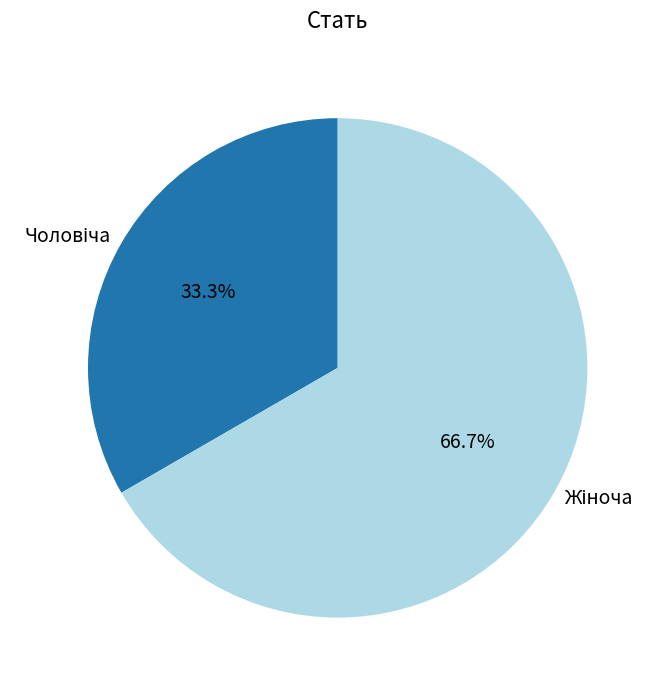

Does any single category account for the majority?

Yes